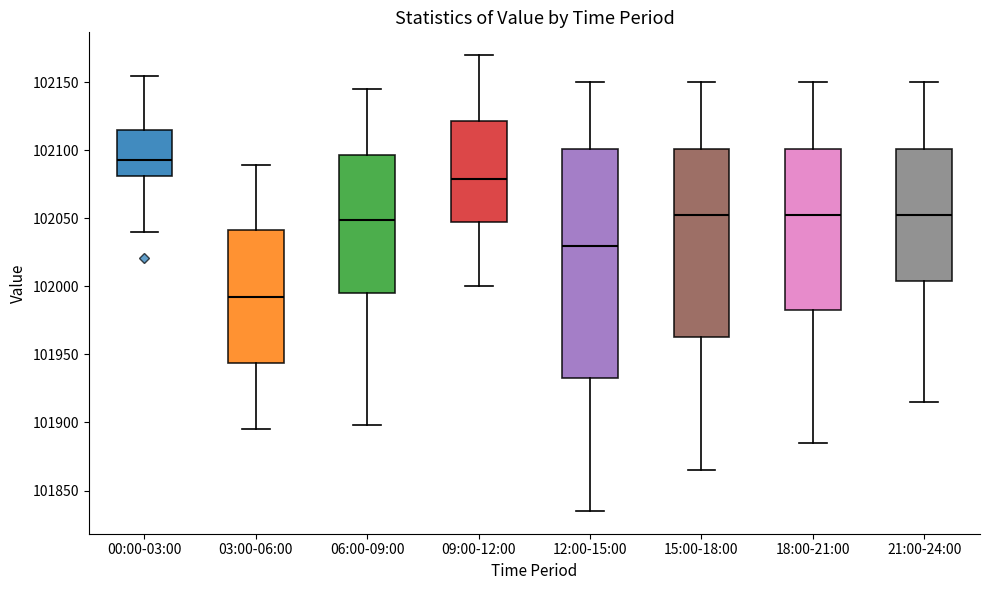

Where does the median line of the box for 00:00-03:00 sit on the y-axis? The values are not printed on the chart, so give them approximately, as read against the axis.

102095